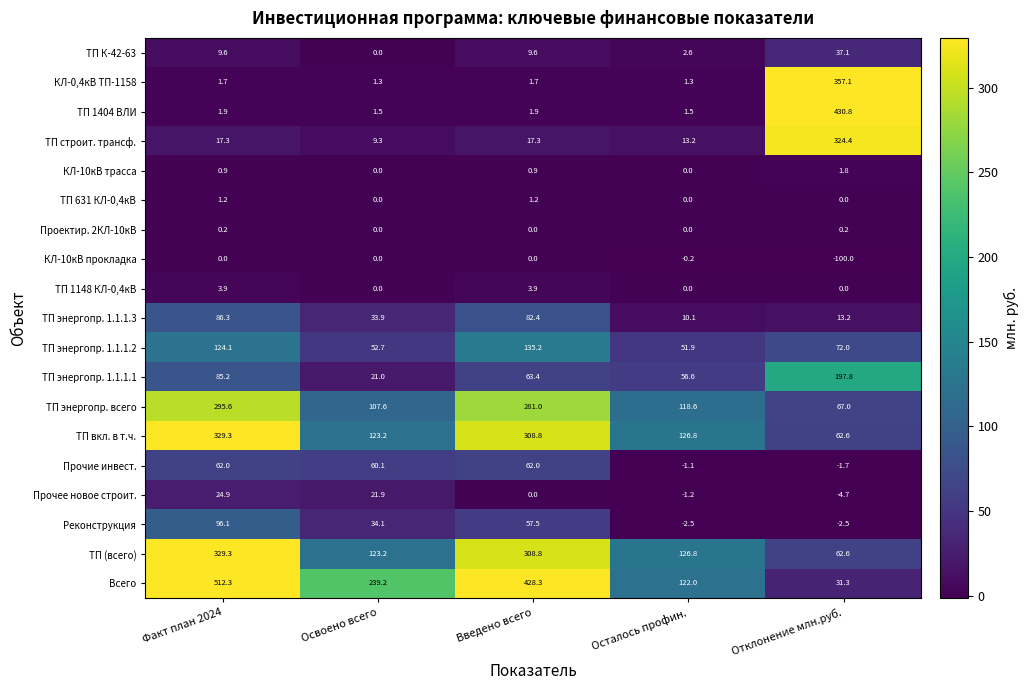

List the labels in order of ТП энергопр. 1.1.1.3 value, largest first.

Факт план 2024, Введено всего, Освоено всего, Отклонение млн.руб., Осталось профин.